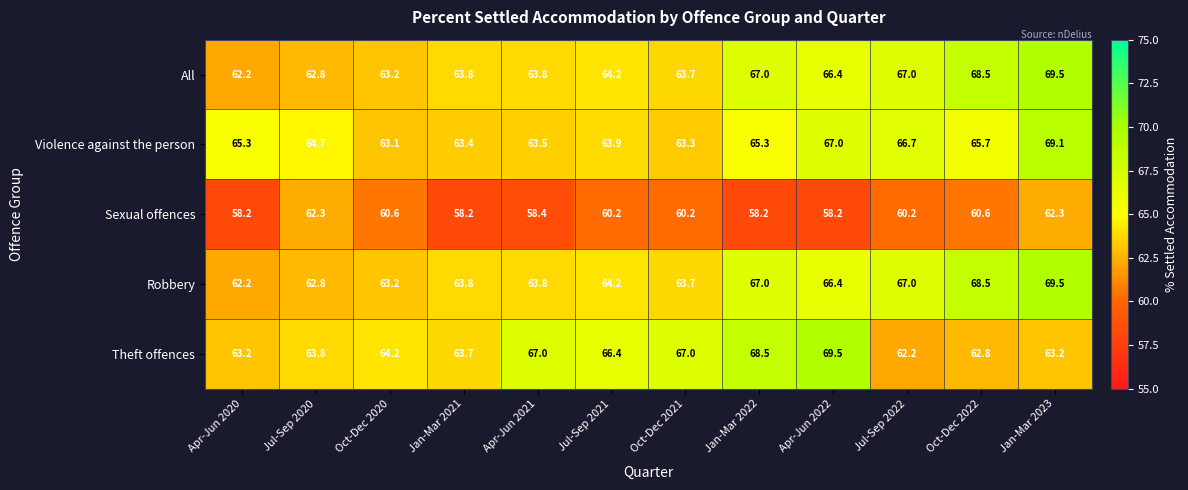

The value of Violence against the person at Apr-Jun 2020 is 31.8. True or false?

False